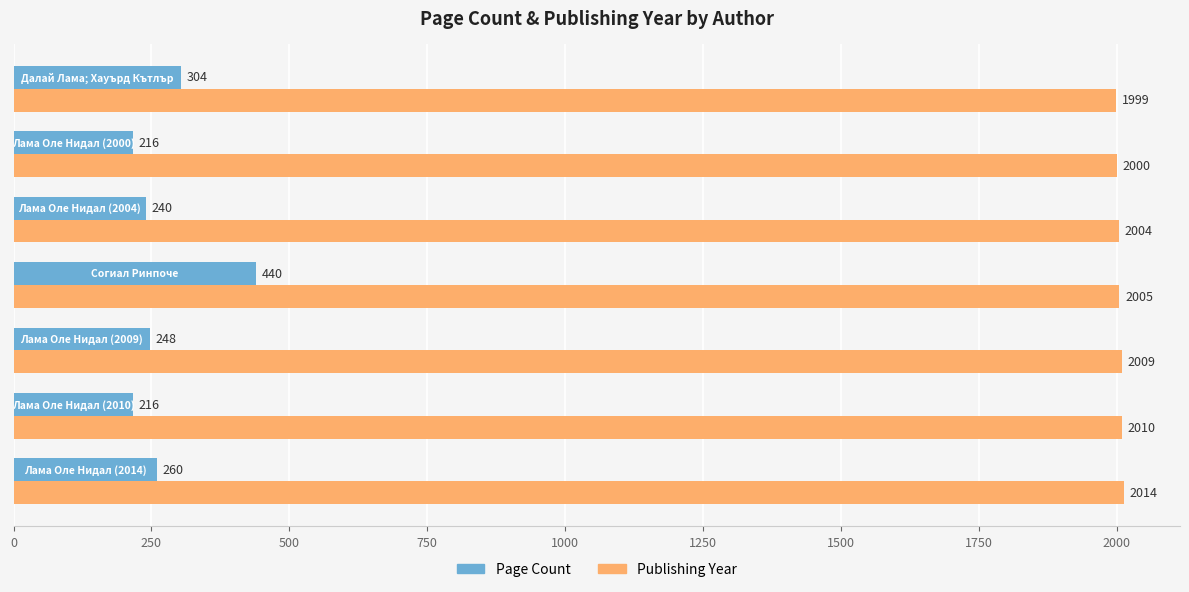

What are all the series names shown in the legend?

Page Count, Publishing Year